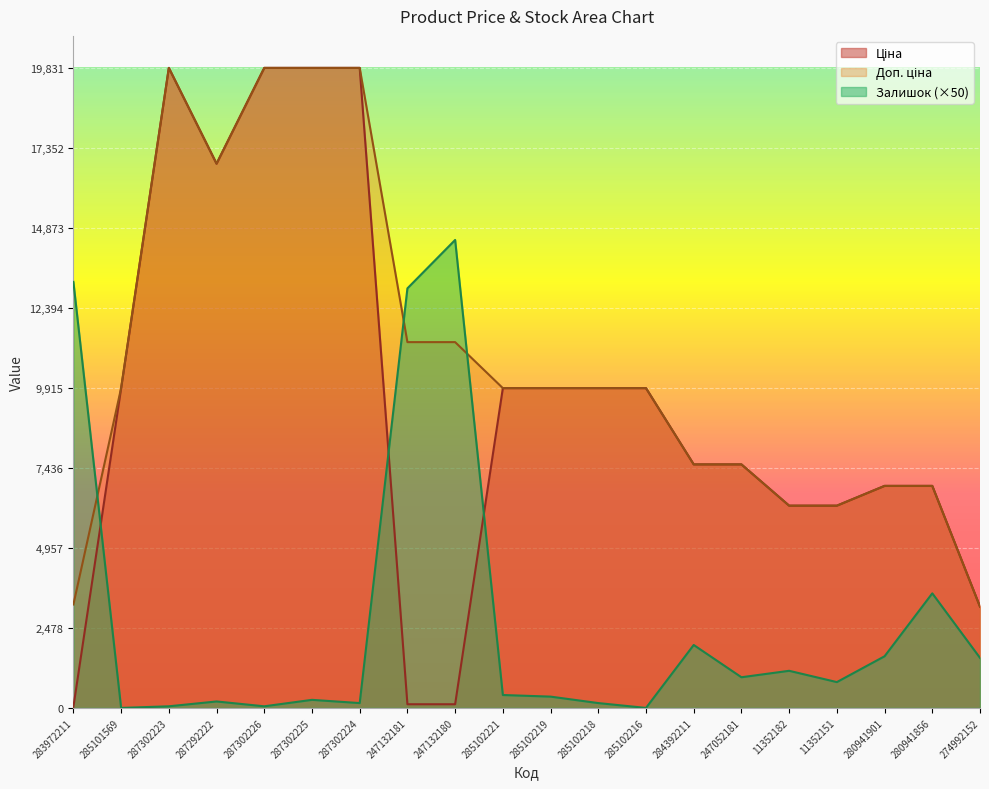

Where do Залишок and Ціна first cross each other?

283972211 and 285101569